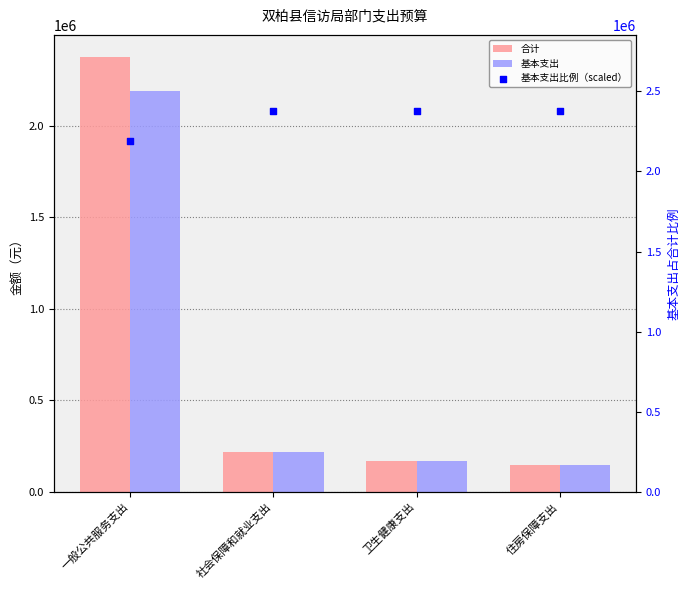

At how many categories does at least one series exceed 1458120?

4